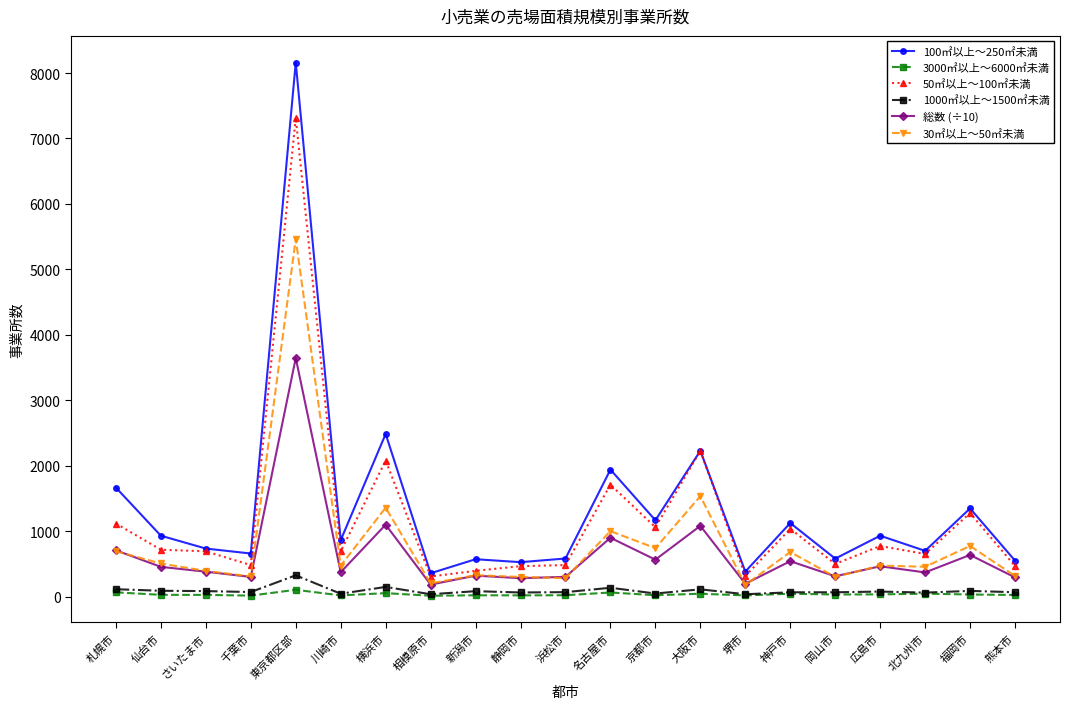

What is the label of the 13th point from the left?

京都市